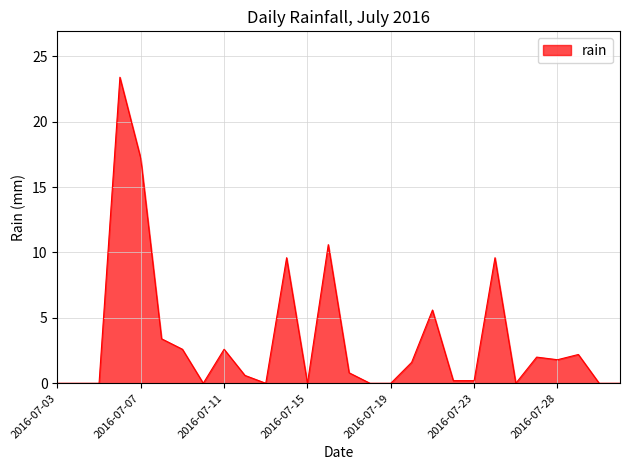

What is the difference between the maximum and minimum values?

23.4